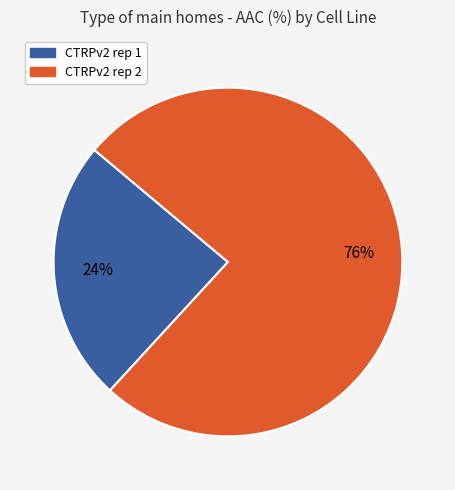

Combined, do CTRPv2 rep 1 and CTRPv2 rep 2 account for over 50%?

Yes